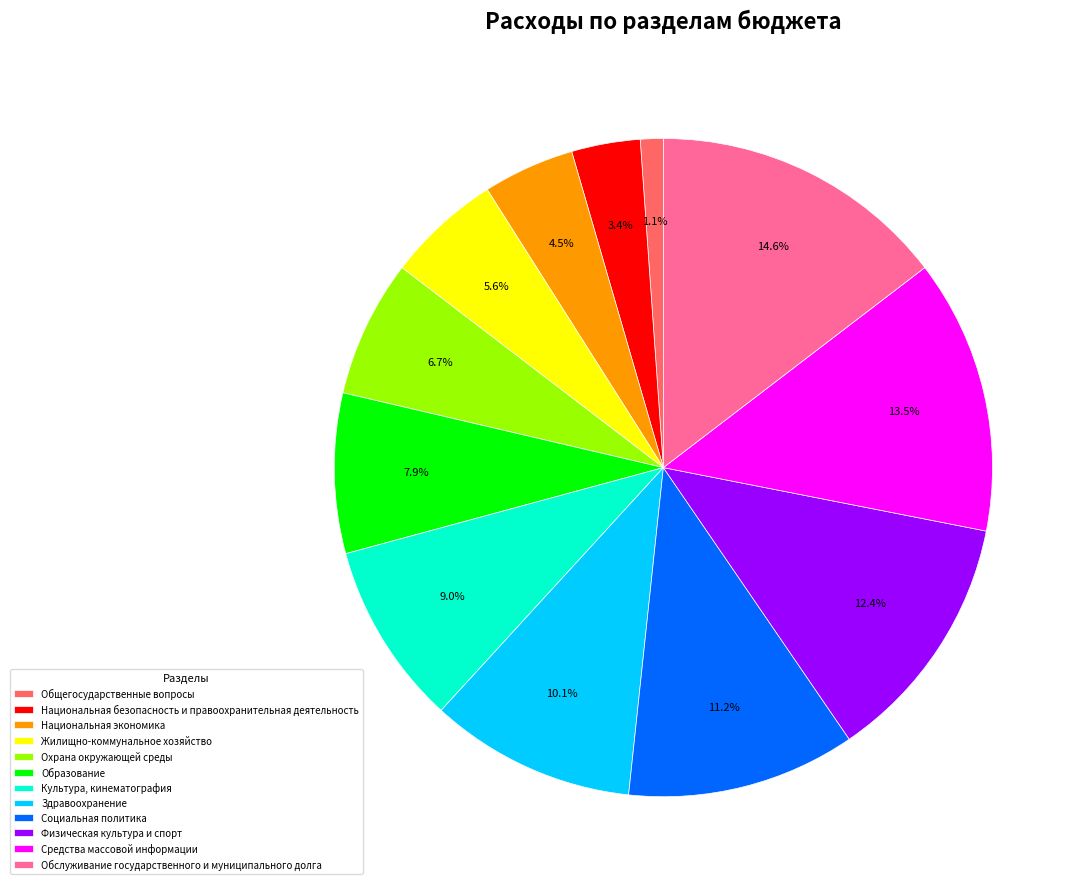

To the nearest percent, what percentage of the pie is Социальная политика?

11%